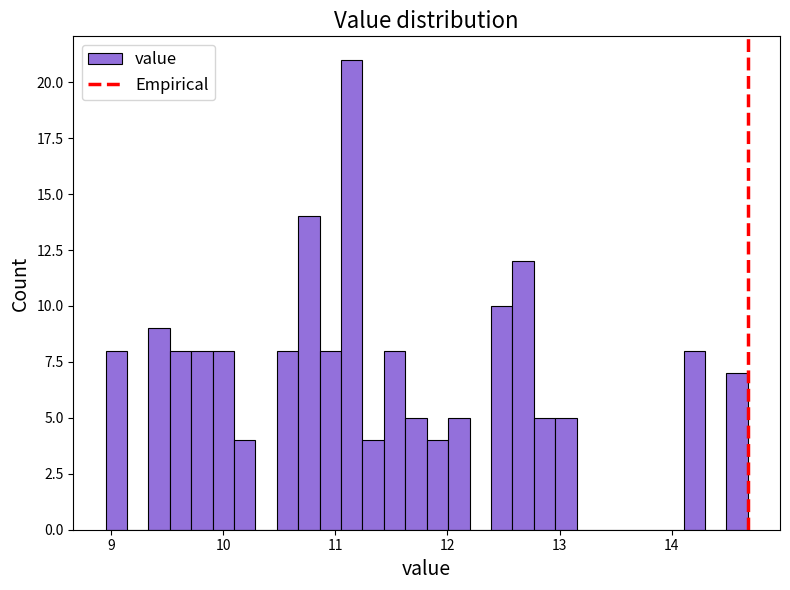

Around what value on the x-axis is the tallest bar? Give the approximate position of its centre, as read against the axis.

11.1